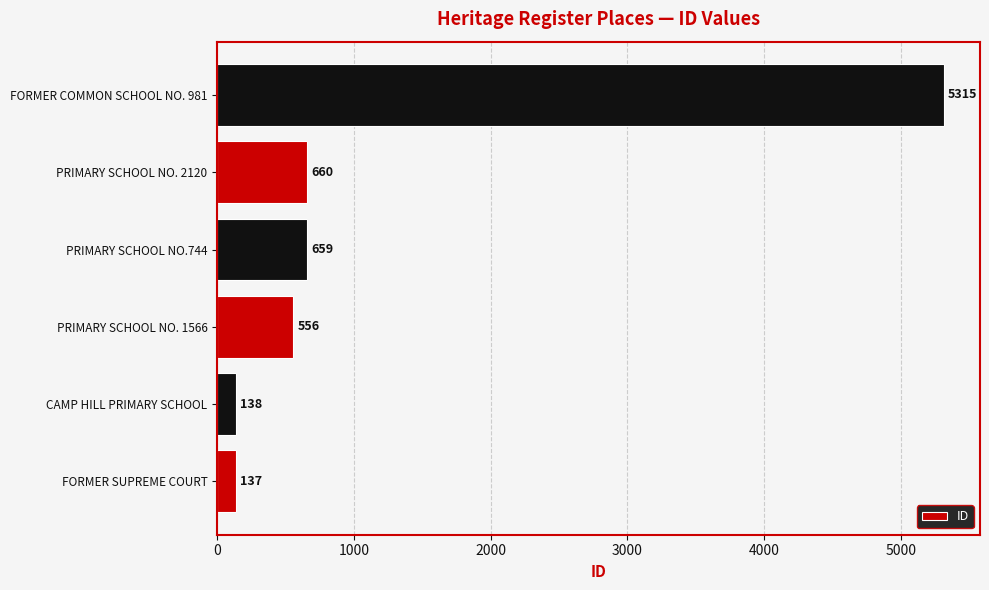

The chart shows a value of 5315 at FORMER COMMON SCHOOL NO. 981. True or false?

True